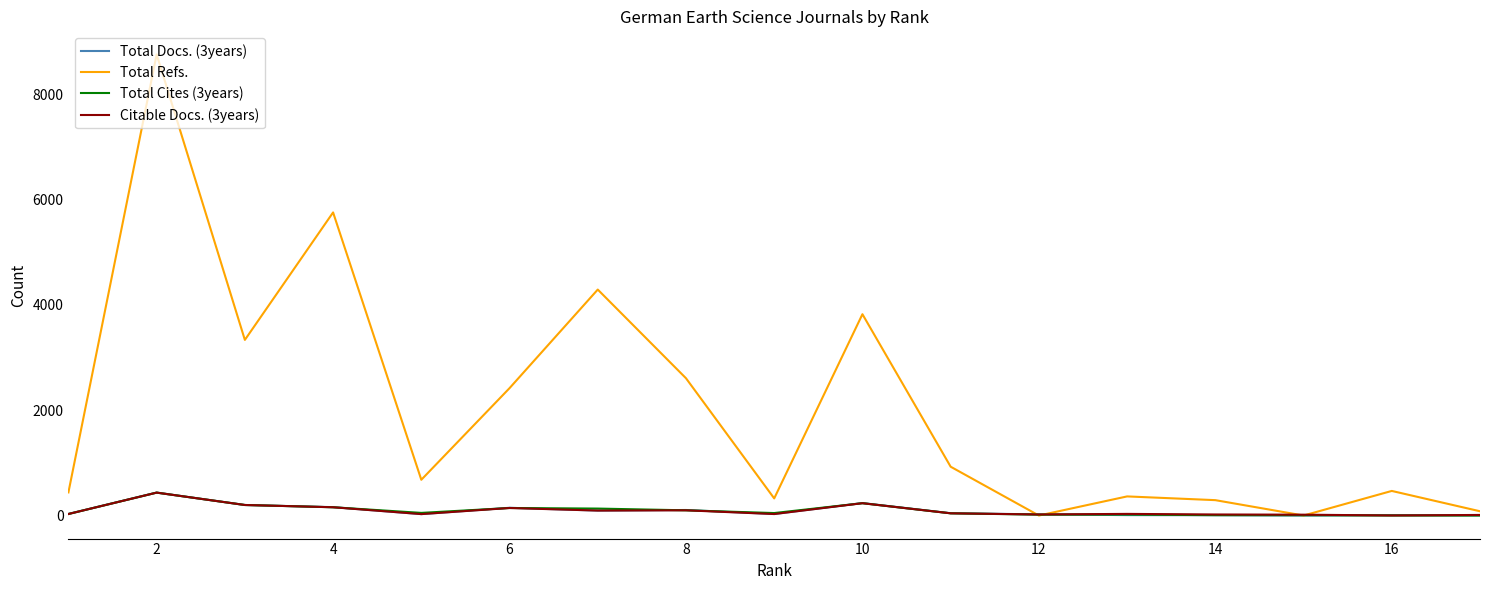

How many data points does each series have?

17